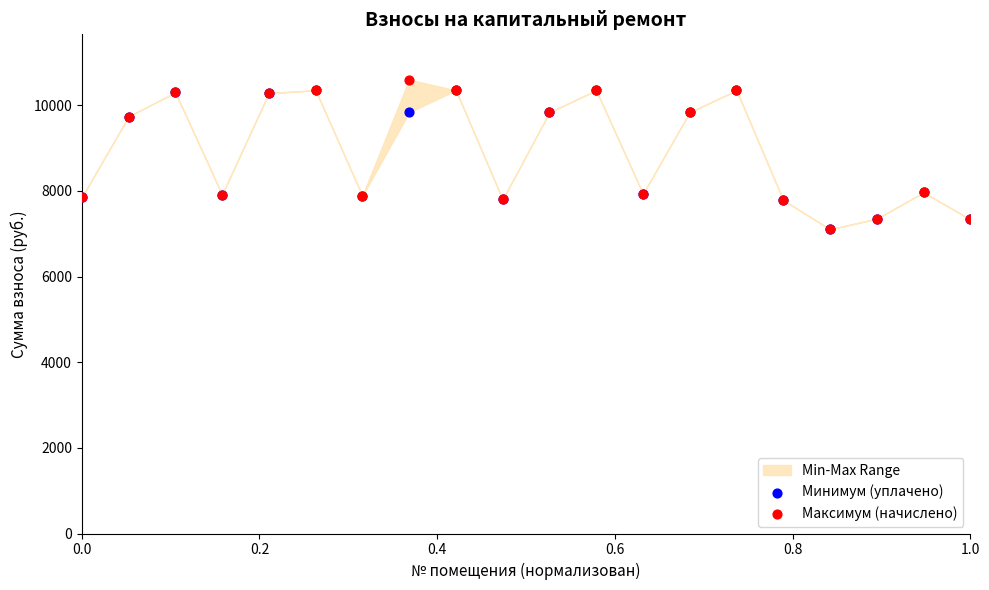

Which series has the largest Y range (max minus min)?

Максимум (начислено)